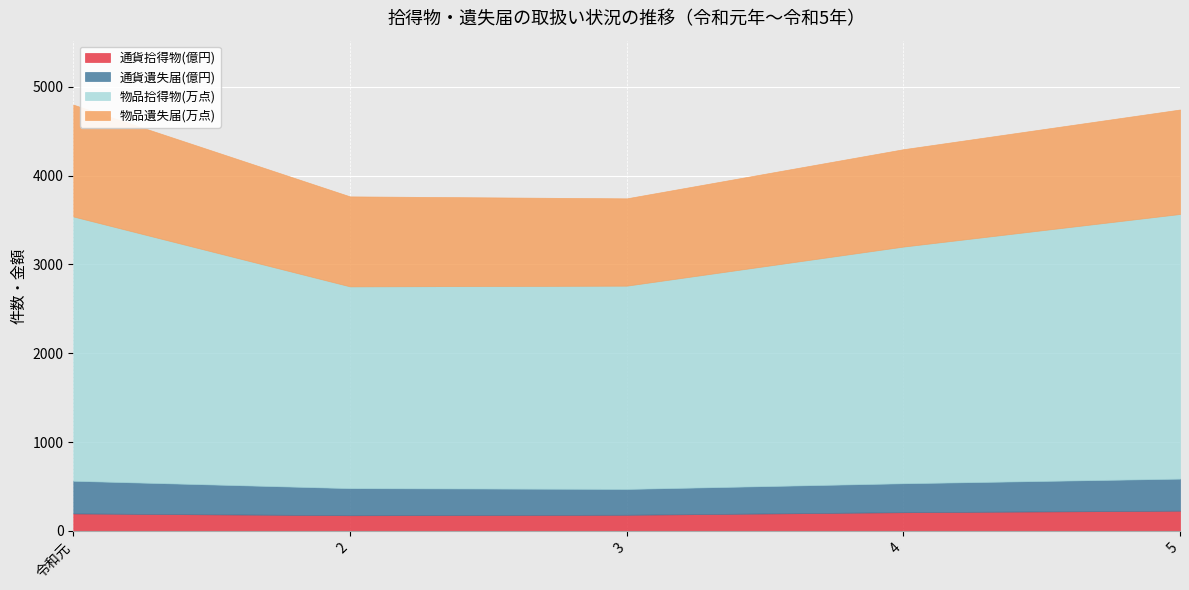

How many lines are shown in the chart?

4